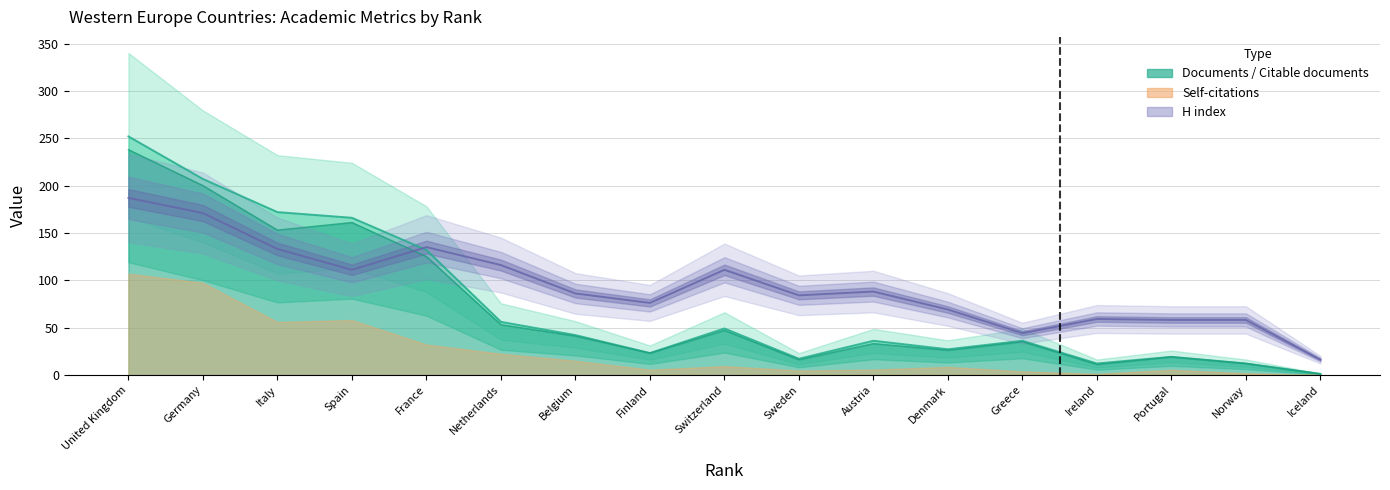

Does the chart have visible grid lines?

Yes